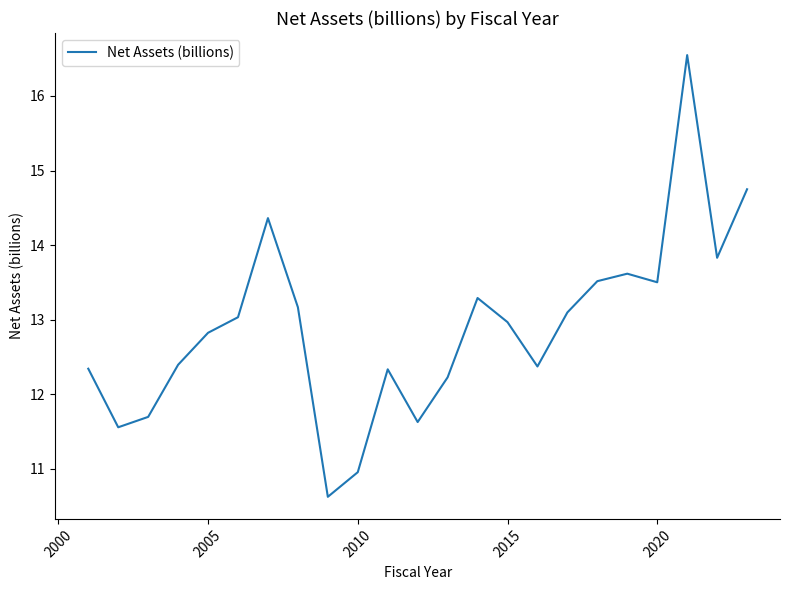

What is the greatest value displayed?

16.5